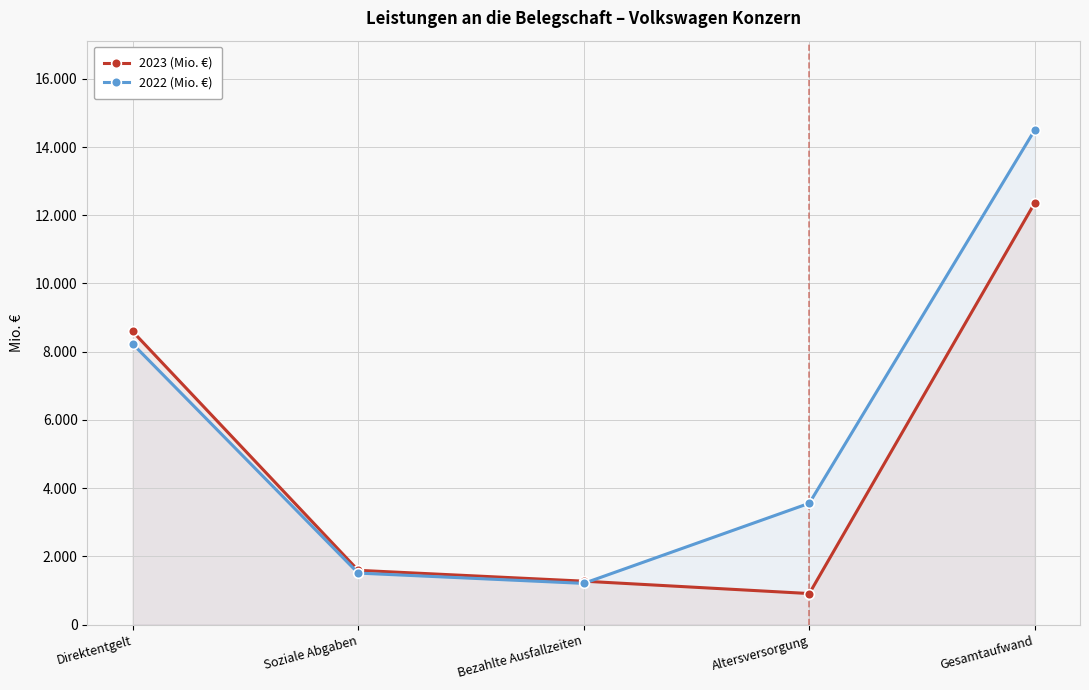

Between Bezahlte Ausfallzeiten and Direktentgelt, which is larger?

Direktentgelt